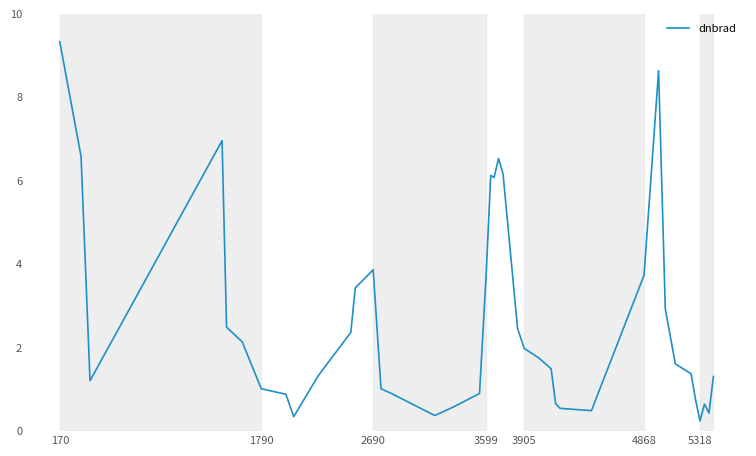

What is the difference between the maximum and minimum values?

9.1